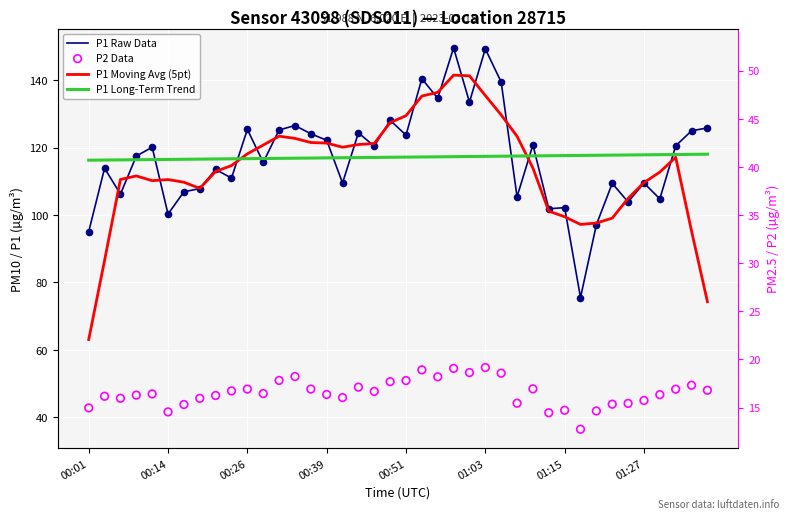

Which series contains the lowest Y value?

P2 Data